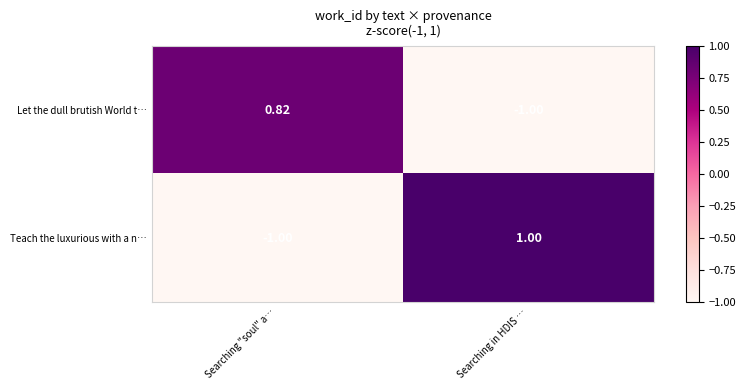

Which category has the lowest value in the Let the dull brutish World t… series?

Searching in HDIS …